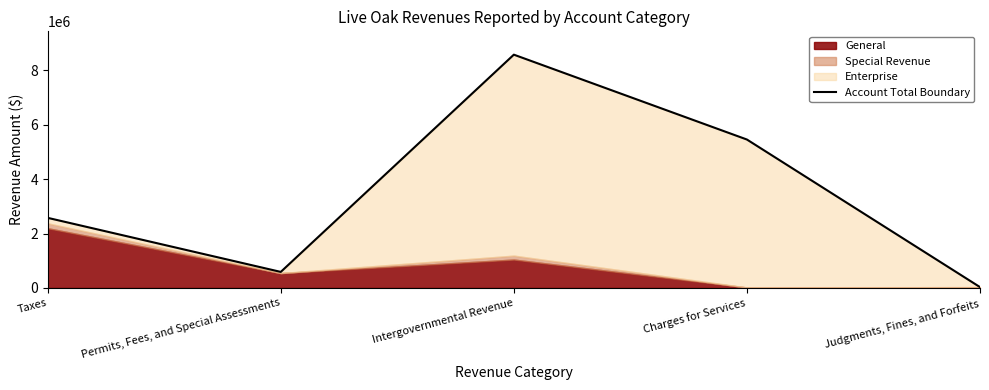

What is the difference between the maximum and minimum values?

8551412